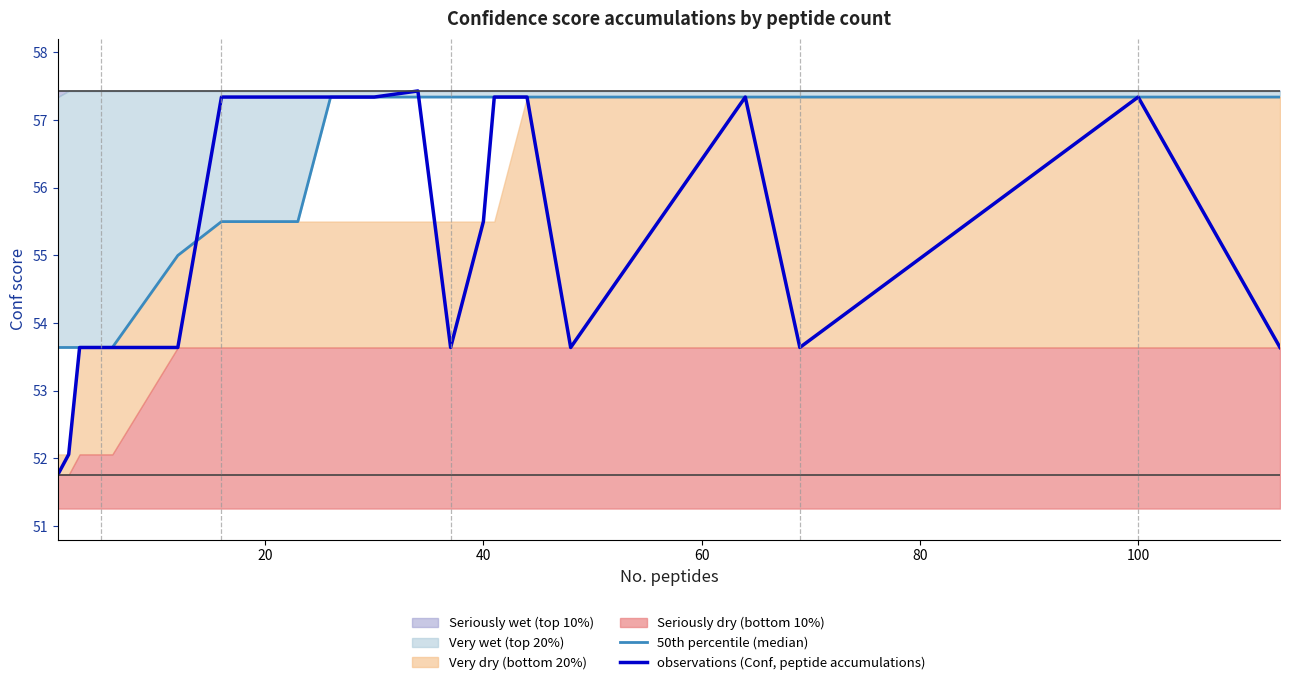

Reading left to right, extract all data points from this chart.

50th percentile (median): 53.6	53.6	53.6	53.6	53.6	53.6	55.0	55.5	55.5	57.3	57.3	57.3	57.3	57.3	57.3	57.3	57.3	57.3	57.3	57.3	57.3
observations (Conf, peptide accumulations): 51.8	52.1	53.6	53.6	53.6	53.6	53.6	57.3	57.3	57.3	57.3	57.4	53.6	55.5	57.3	57.3	53.6	57.3	53.6	57.3	53.6